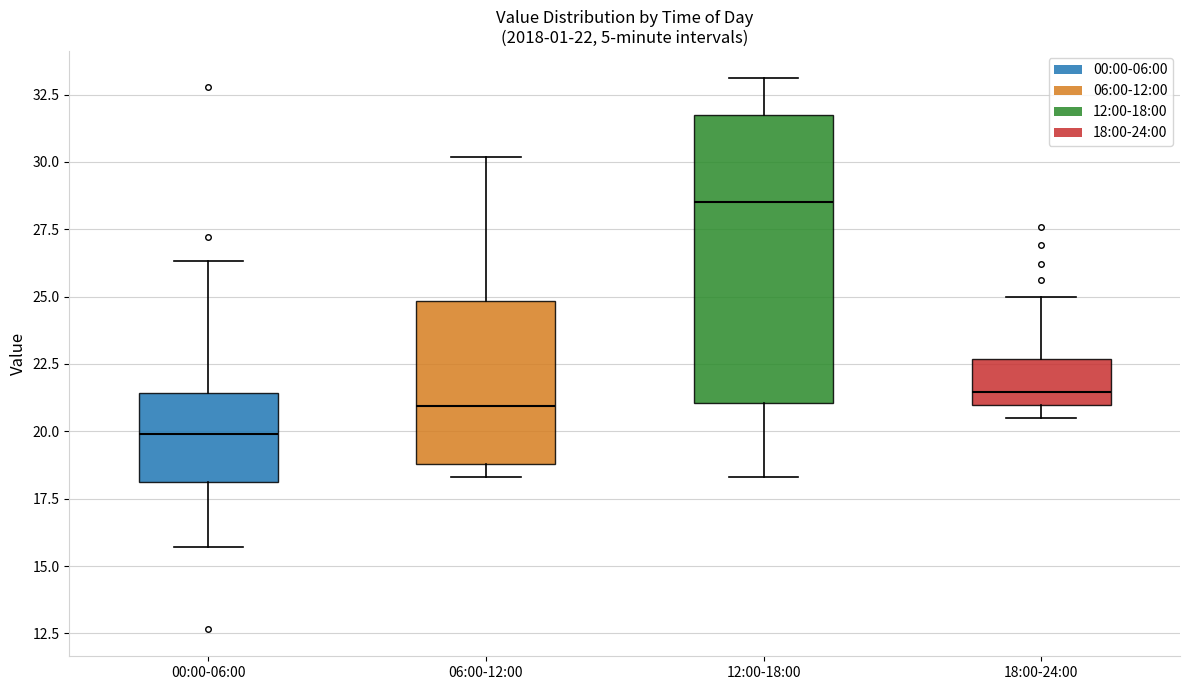

Comparing the boxes themselves (not the whiskers), which one is the tallest?

12:00-18:00